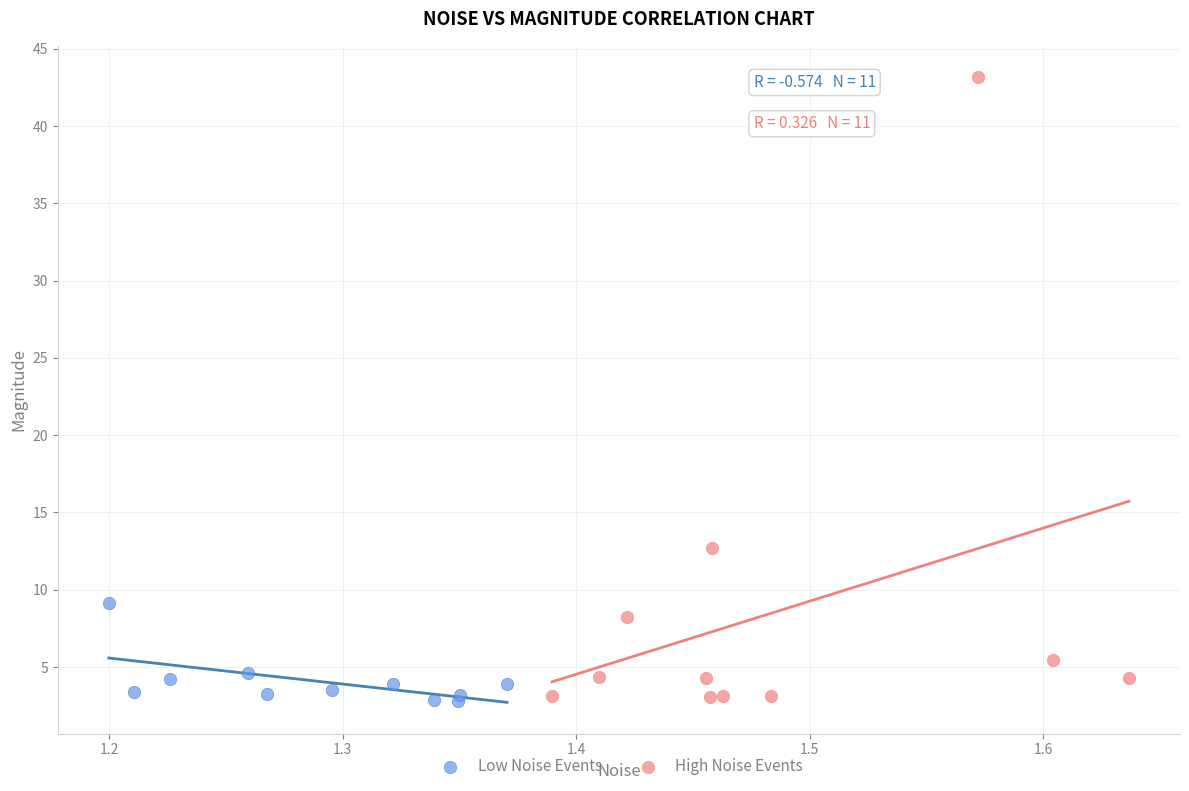

What are all the series names shown in the legend?

Low Noise Events, High Noise Events